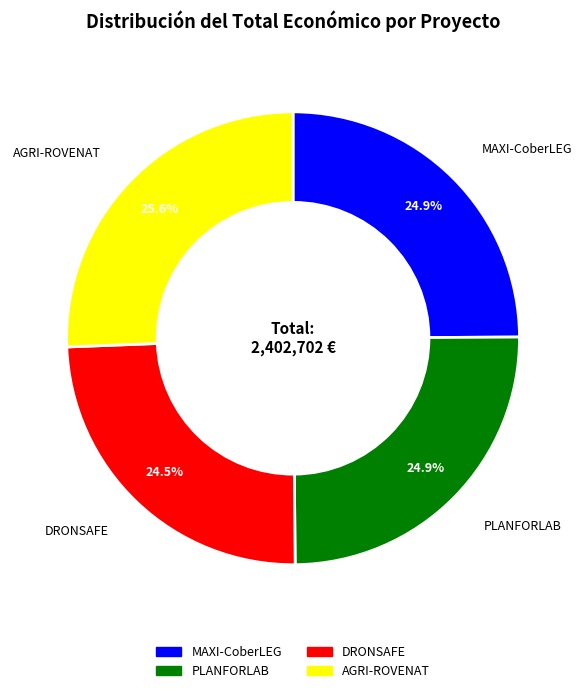

How many slices are in this pie chart?

4